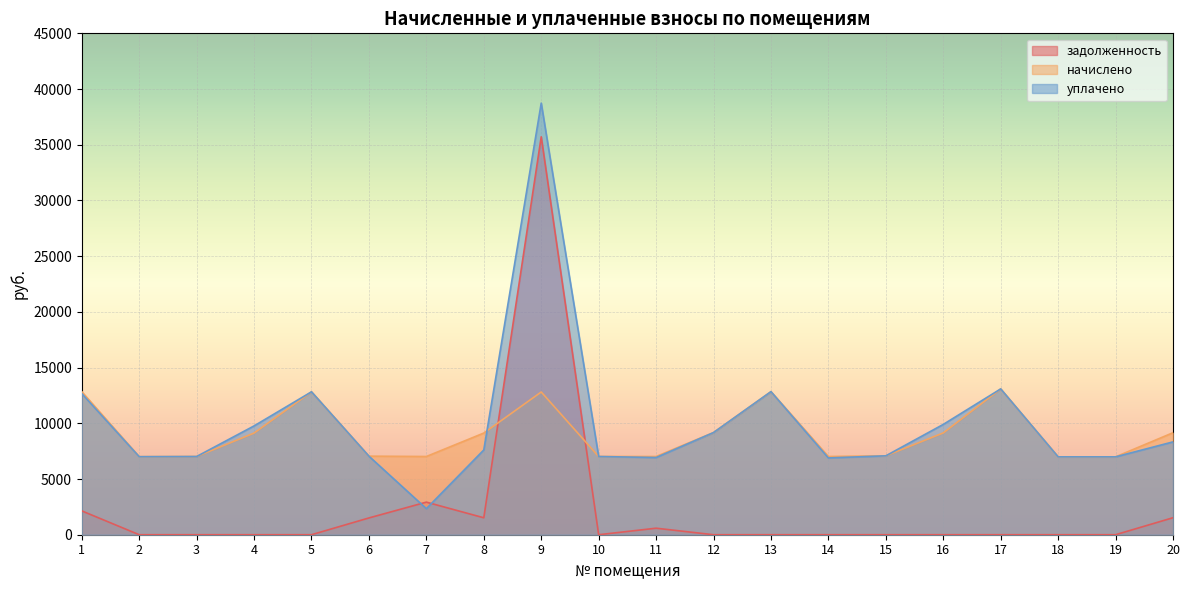

Which label corresponds to the smallest value in the chart?

2